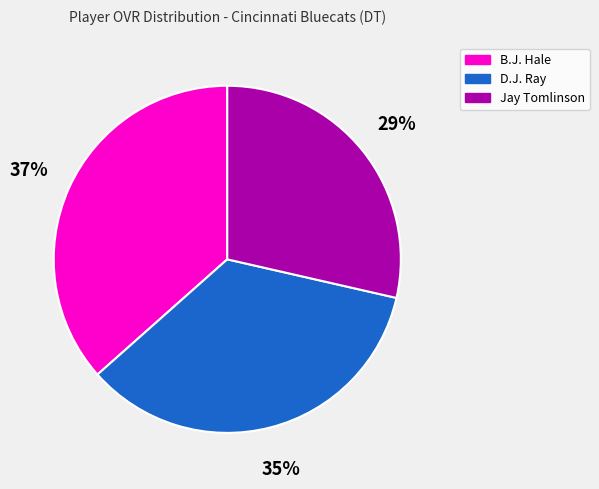

Do B.J. Hale and Jay Tomlinson together represent more than half of the pie?

Yes